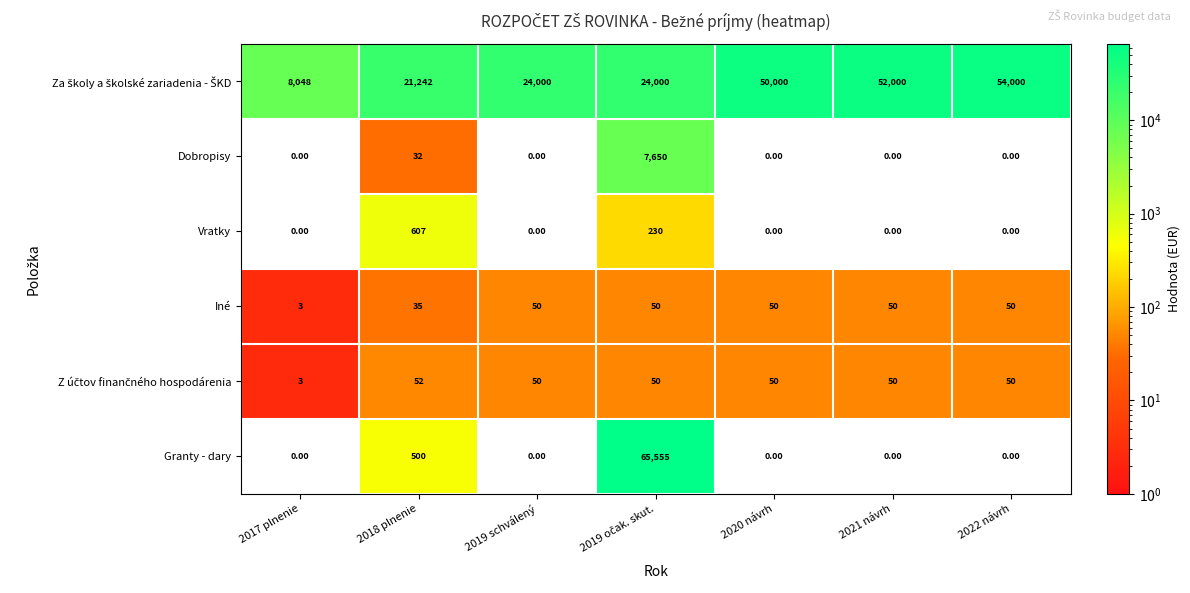

What is the sum of the Vratky values at 2018 plnenie and 2017 plnenie?

607